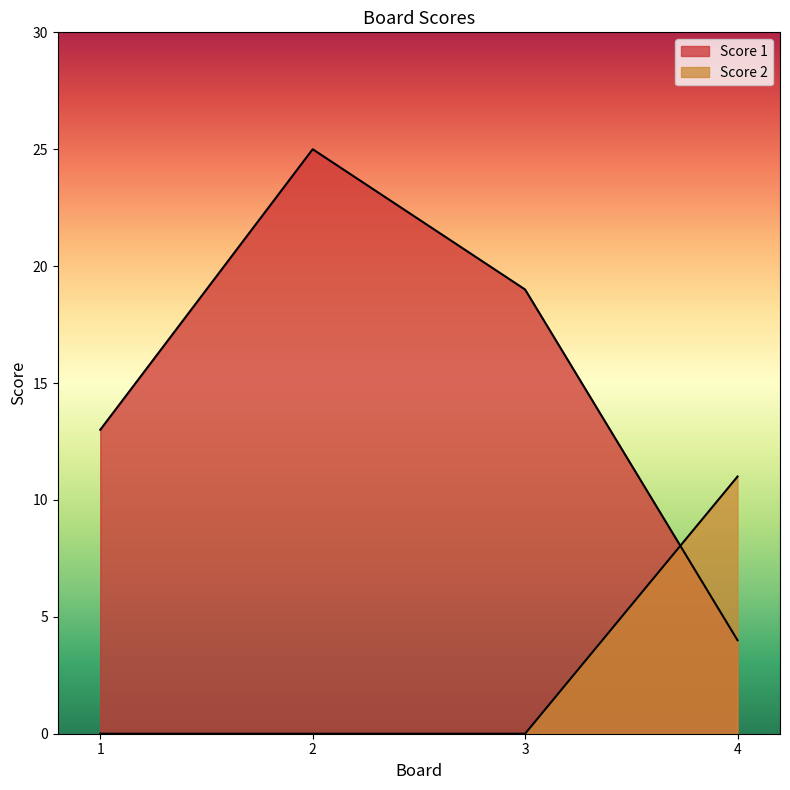

True or false: Score 1 has a value of 22 at 1.

False